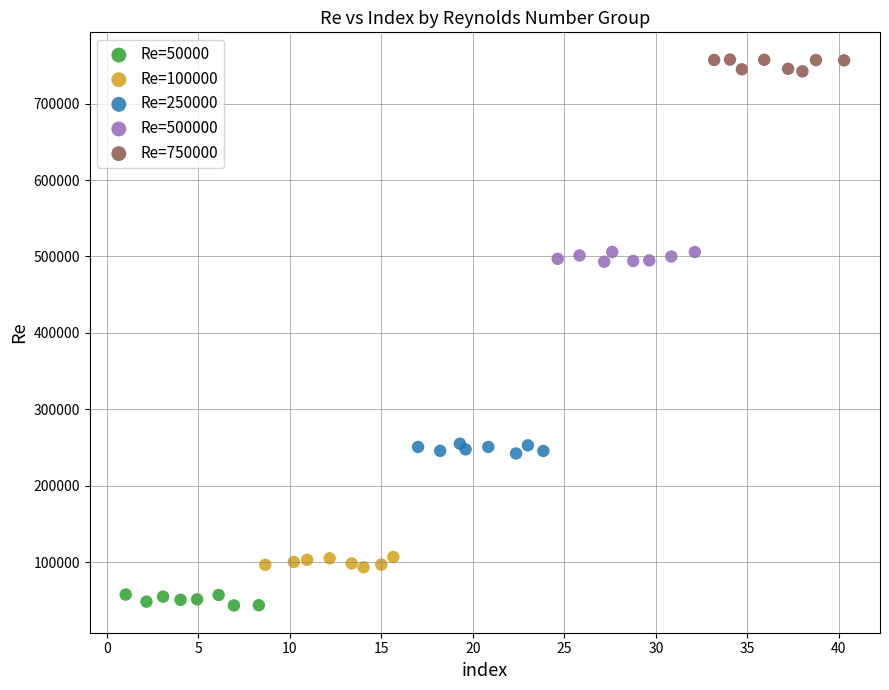

Which series contains the lowest Y value?

Re=50000